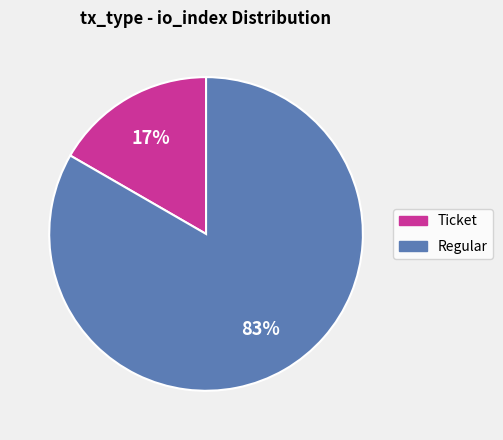

Does any single category account for the majority?

Yes